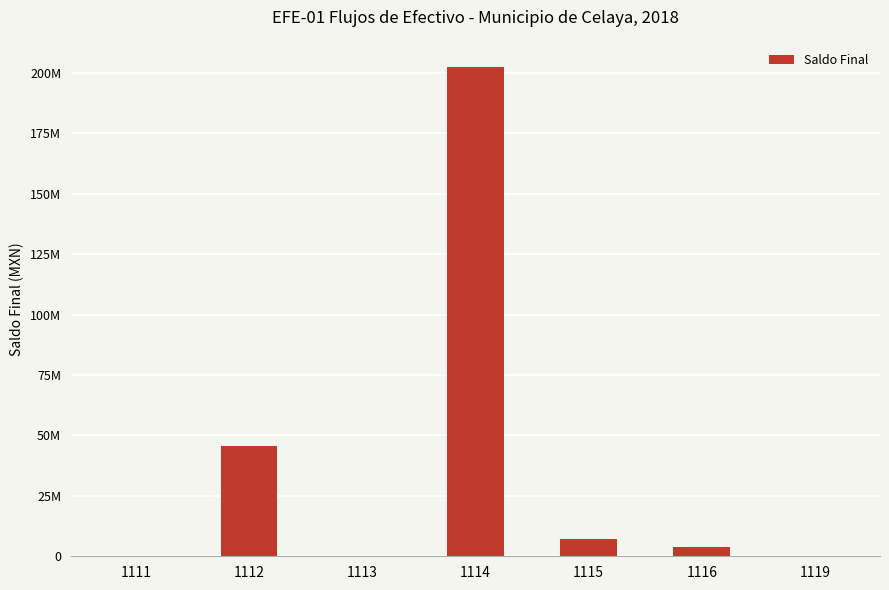

Rank the categories by value from highest to lowest.

1114, 1112, 1115, 1116, 1111, 1113, 1119